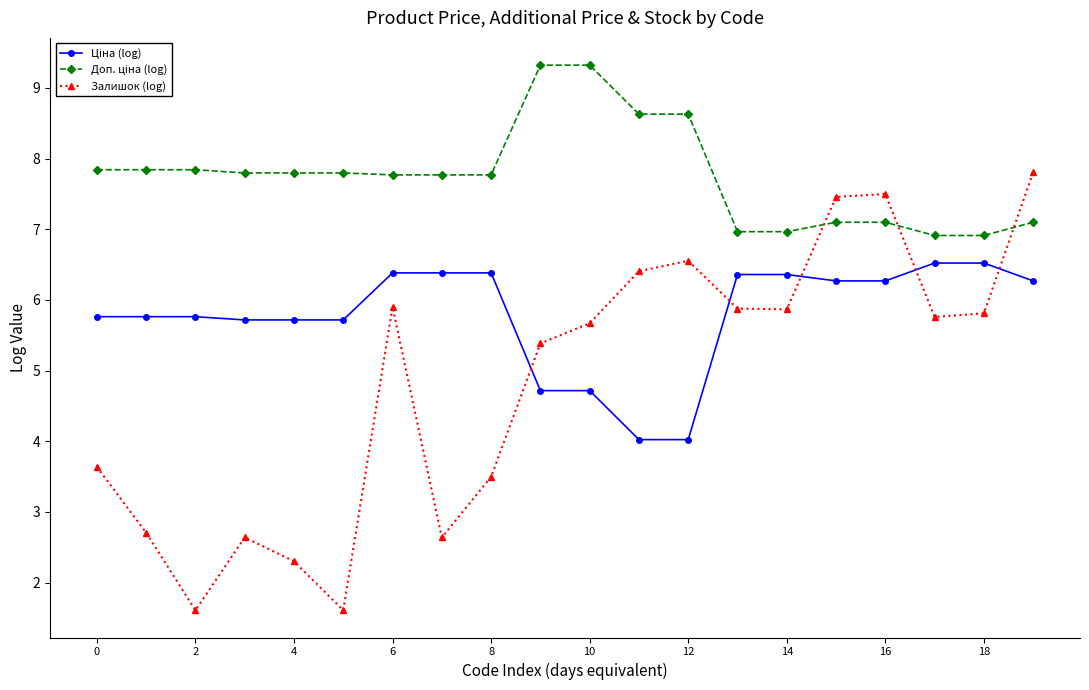

What is the average value of the Залишок (log) series?

4.8